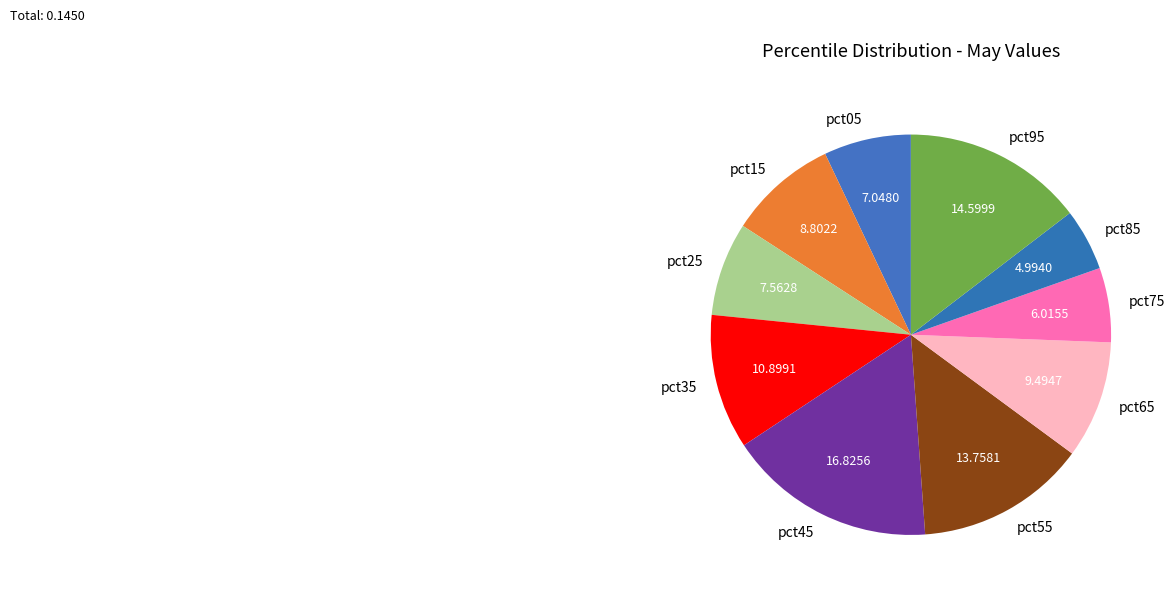

Rank the categories by value from highest to lowest.

pct45, pct95, pct55, pct35, pct65, pct15, pct25, pct05, pct75, pct85